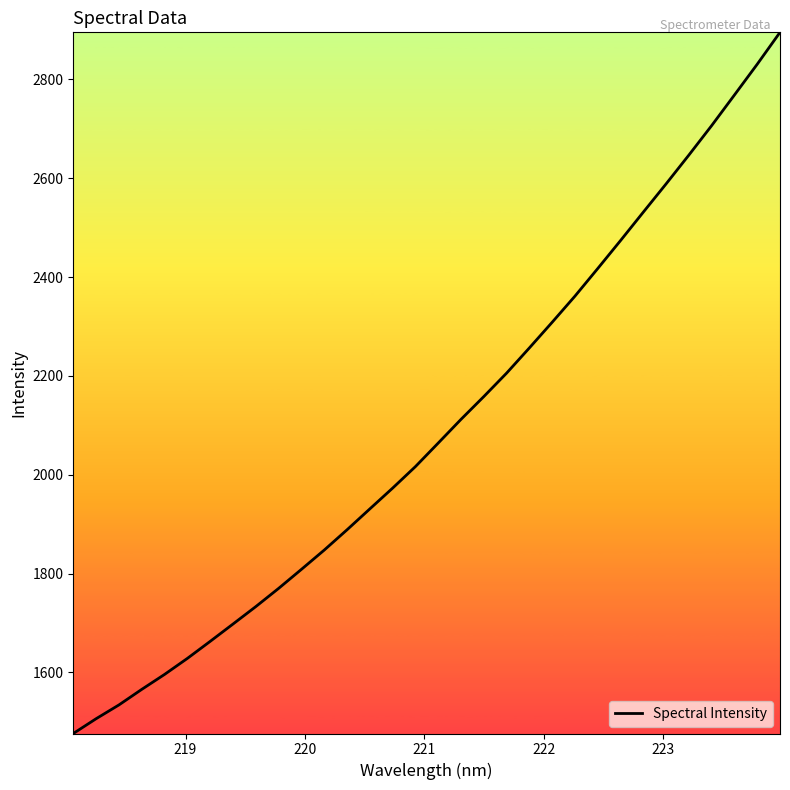

What is the greatest value displayed?

2895.2